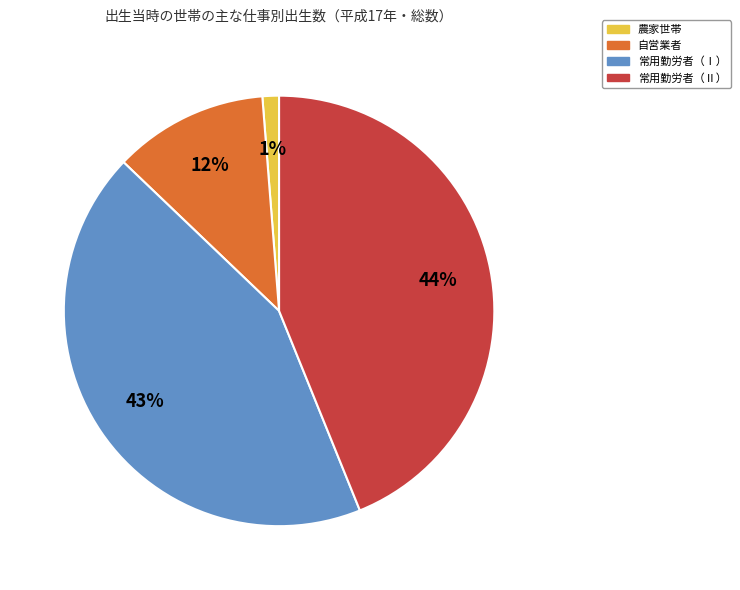

Count the number of slices in the pie.

4